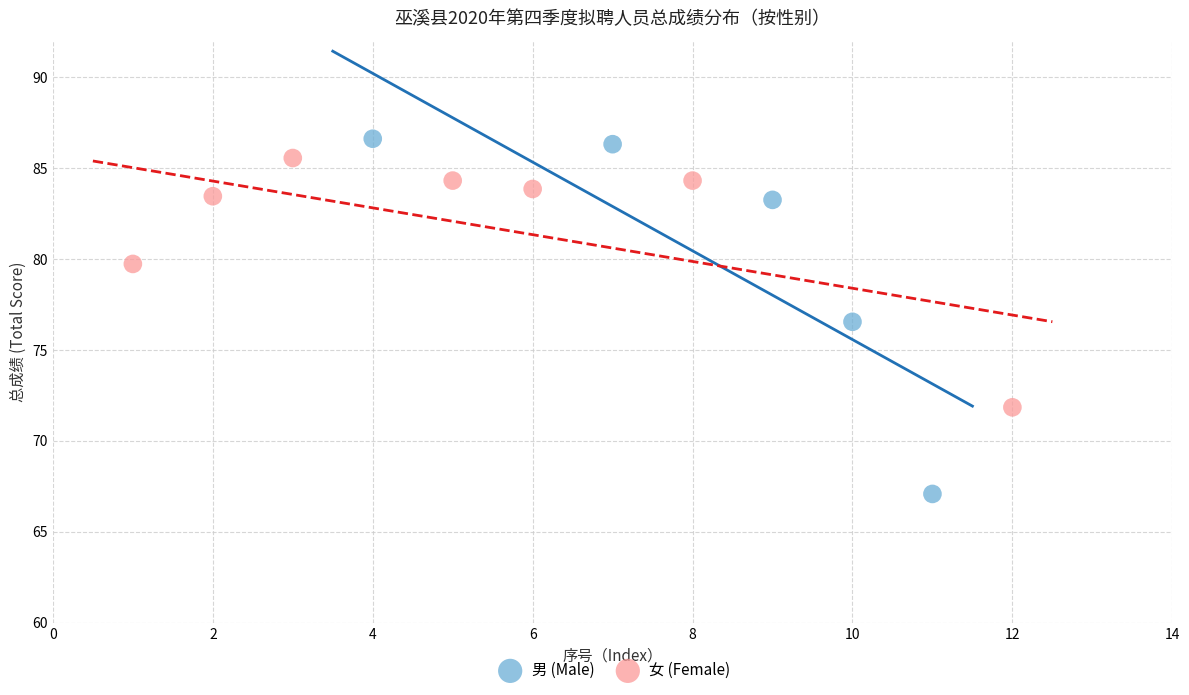

Which series contains the lowest Y value?

男 (Male)